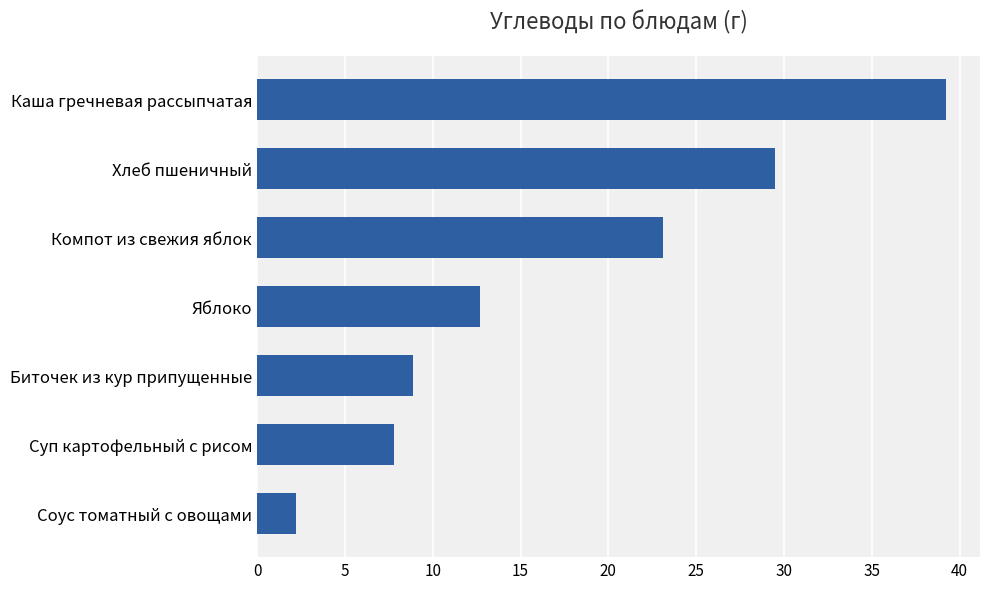

What is the ratio of the value at Биточек из кур припущенные to the value at Яблоко?

0.7